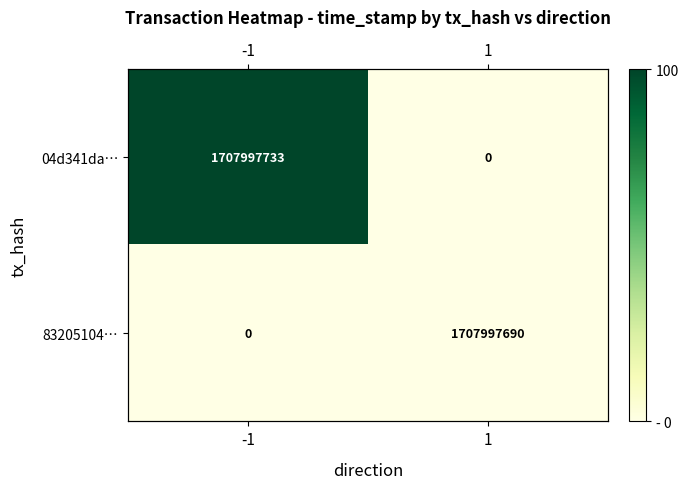

Which label corresponds to the smallest value in the chart?

1